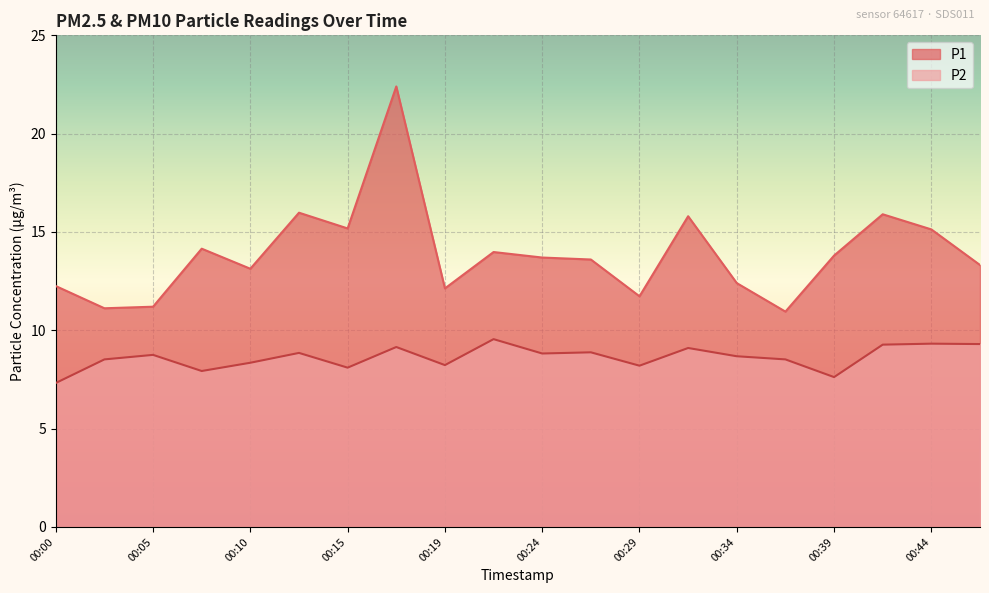

The value of P1 at 00:44 is 15.1. True or false?

True